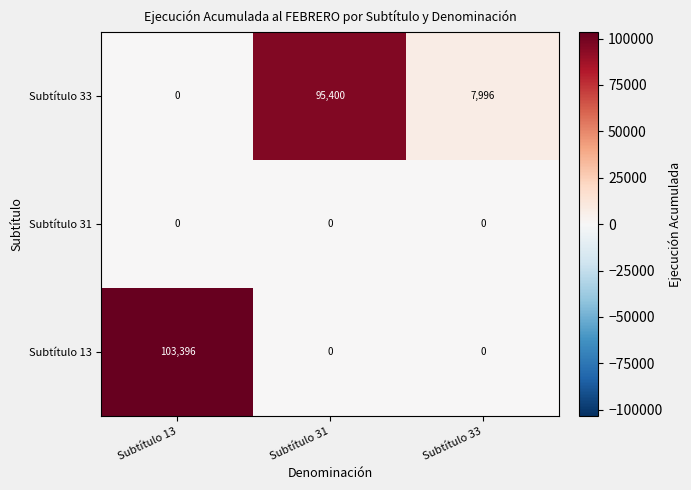

Reading left to right, list all the values displayed in this chart.

Subtítulo 33: Subtítulo 13=0	Subtítulo 31=95400	Subtítulo 33=7996
Subtítulo 31: Subtítulo 13=0	Subtítulo 31=0	Subtítulo 33=0
Subtítulo 13: Subtítulo 13=103396	Subtítulo 31=0	Subtítulo 33=0